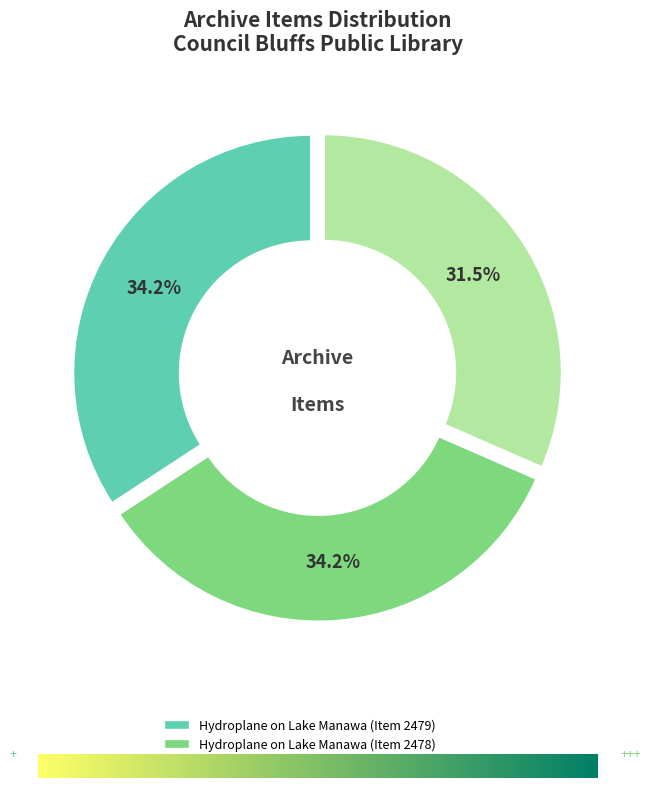

Is there a majority slice in this chart?

No